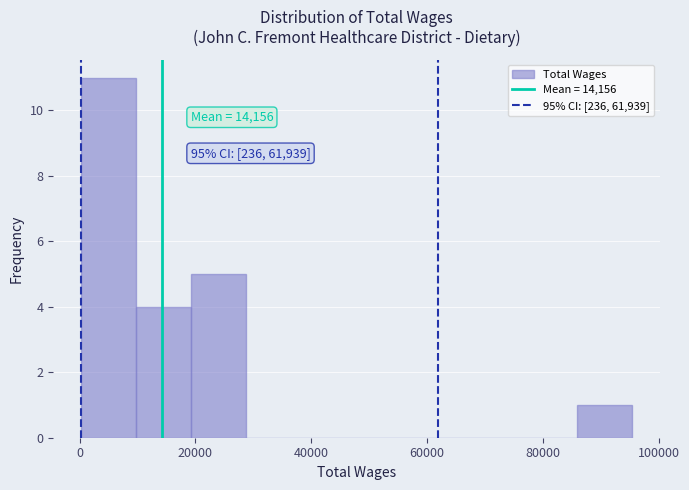

Which range on the x-axis has the tallest bar?

0 to 10000